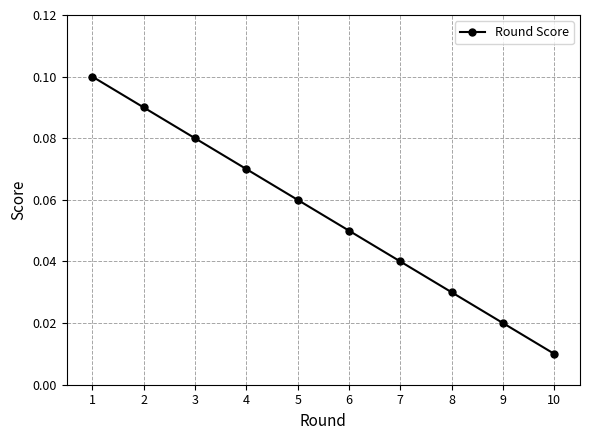

What is the sum of all values?

0.6